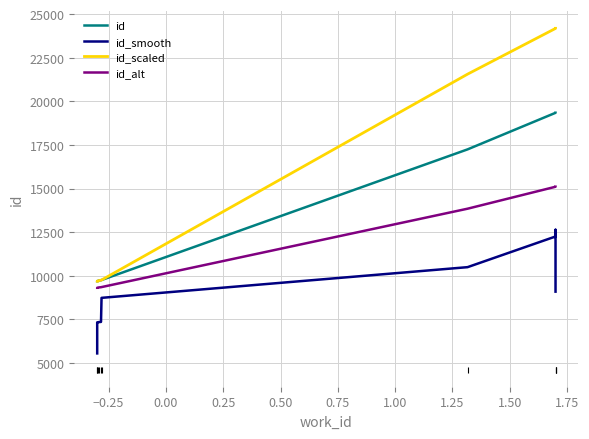

What is the minimum value for id_smooth?

5555.8